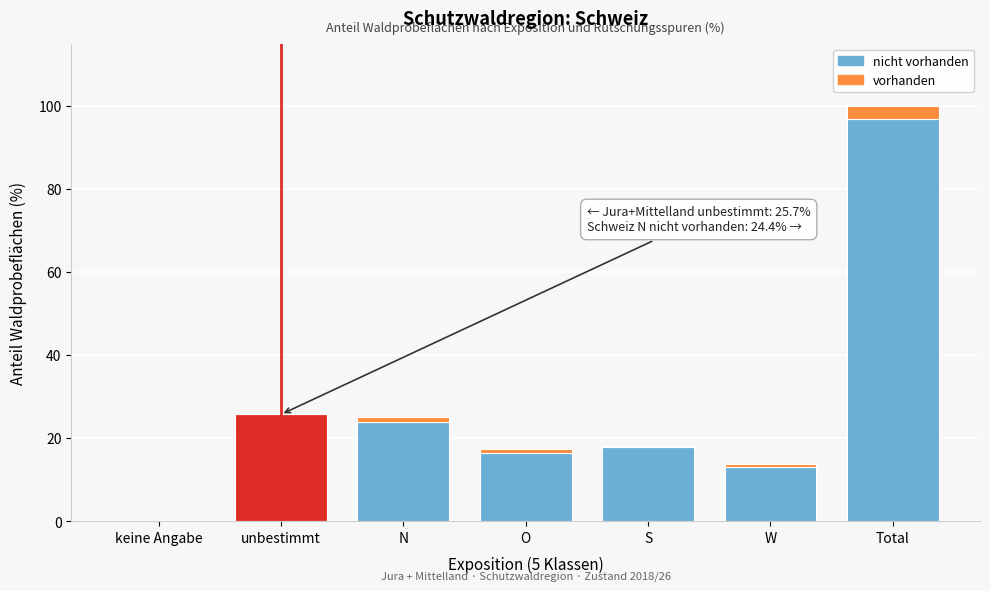

At which category is the sum across all series the highest?

Total